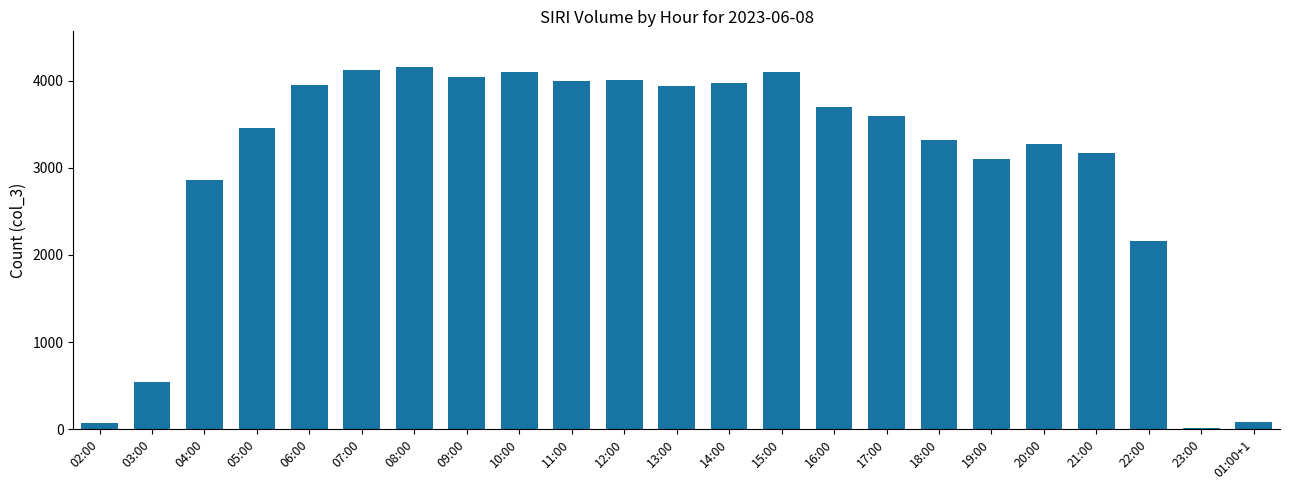

What is the average value?

3032